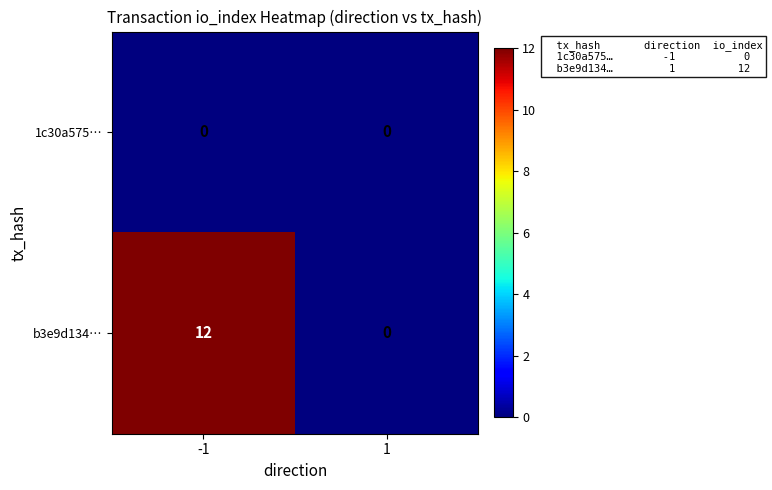

How many series are shown in this chart?

2